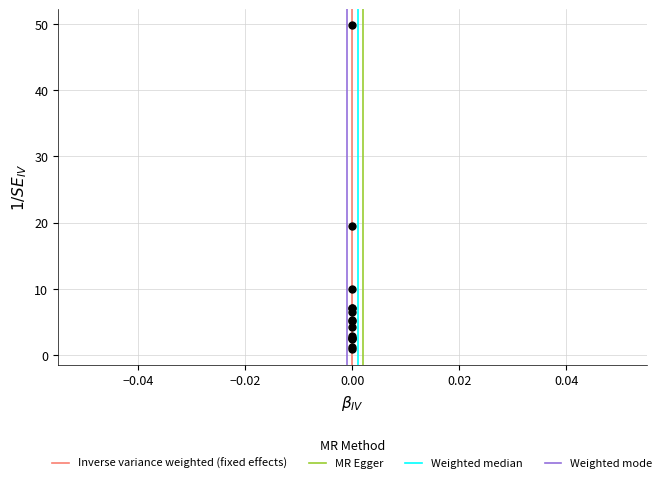

What Y value in the scatter plot is closest to 25?

19.5